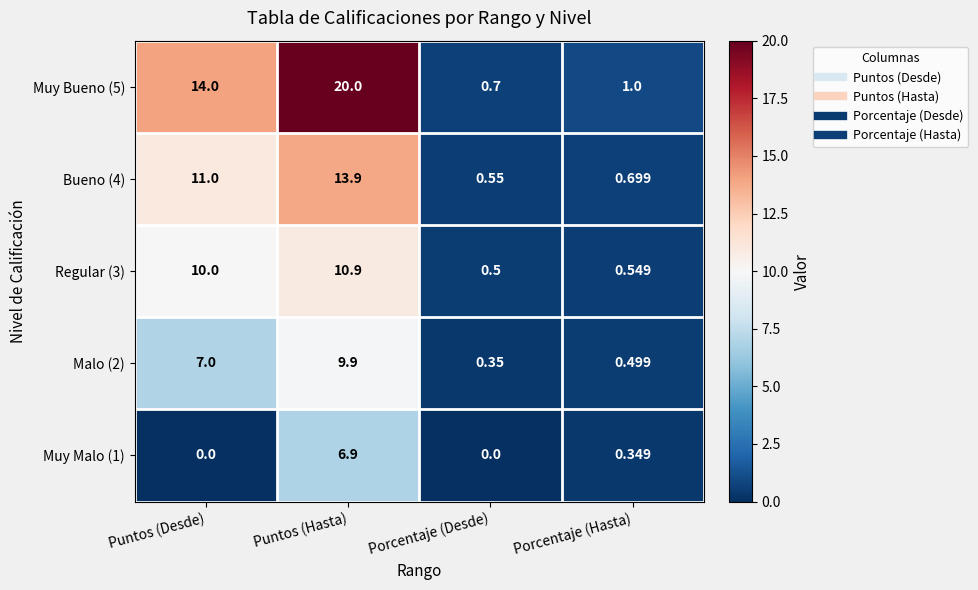

At which category does the chart reach its peak across all series?

Puntos (Hasta)